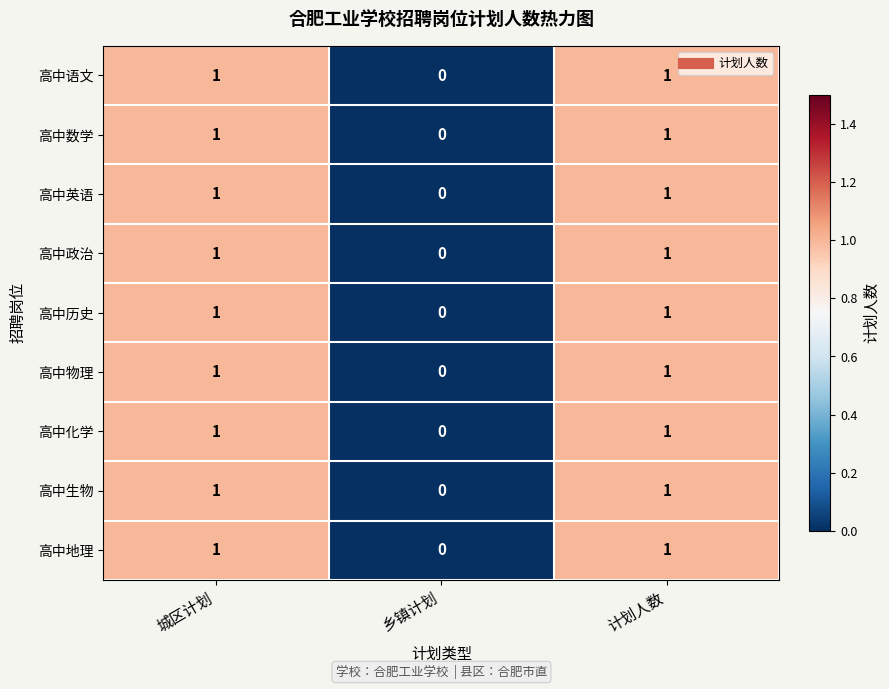

Reading right to left, what are all the values shown in this chart?

高中语文: 1	0	1
高中数学: 1	0	1
高中英语: 1	0	1
高中政治: 1	0	1
高中历史: 1	0	1
高中物理: 1	0	1
高中化学: 1	0	1
高中生物: 1	0	1
高中地理: 1	0	1